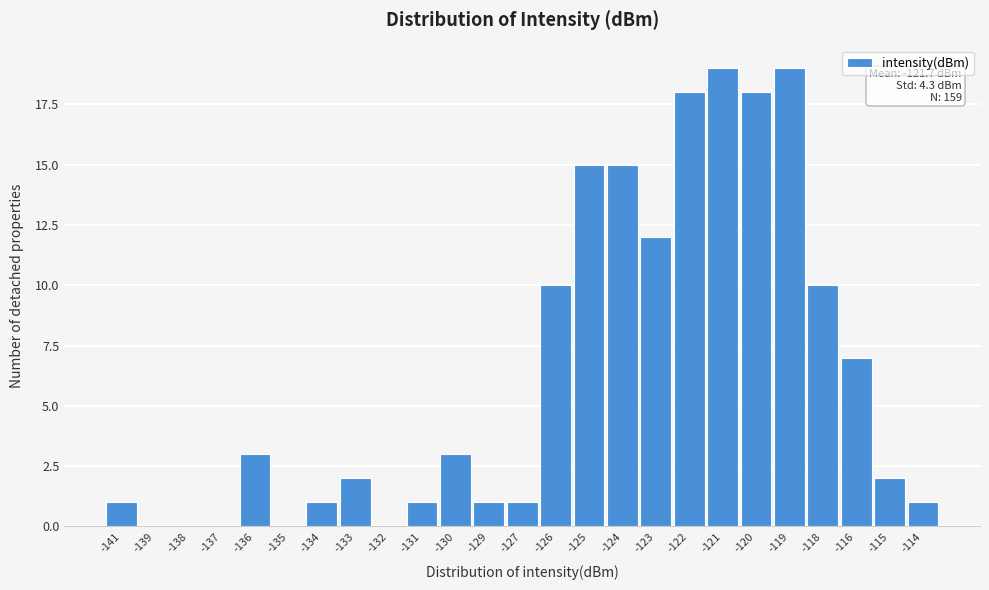

Reading left to right, what are all the values shown in this chart?

-141=1	-139=0	-138=0	-137=0	-136=3	-135=0	-134=1	-133=2	-132=0	-131=1	-130=3	-129=1	-127=1	-126=10	-125=15	-124=15	-123=12	-122=18	-121=19	-120=18	-119=19	-118=10	-116=7	-115=2	-114=1